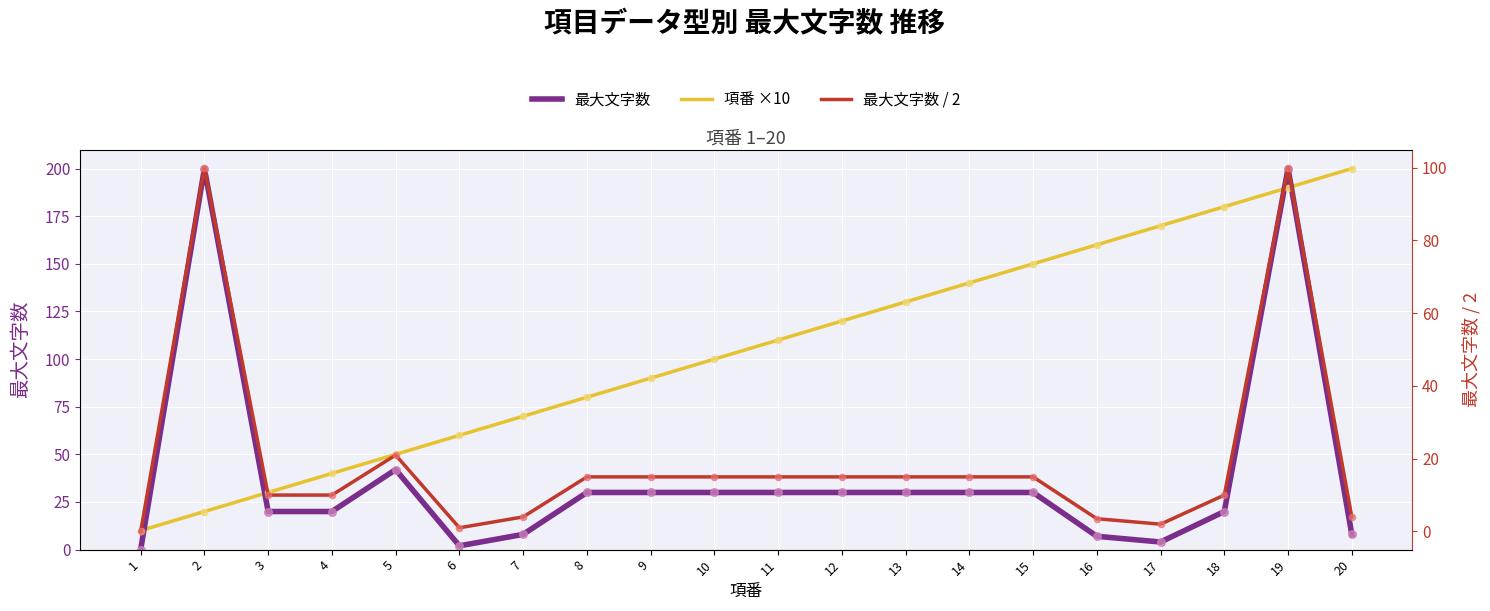

Which series contains the highest Y value?

最大文字数